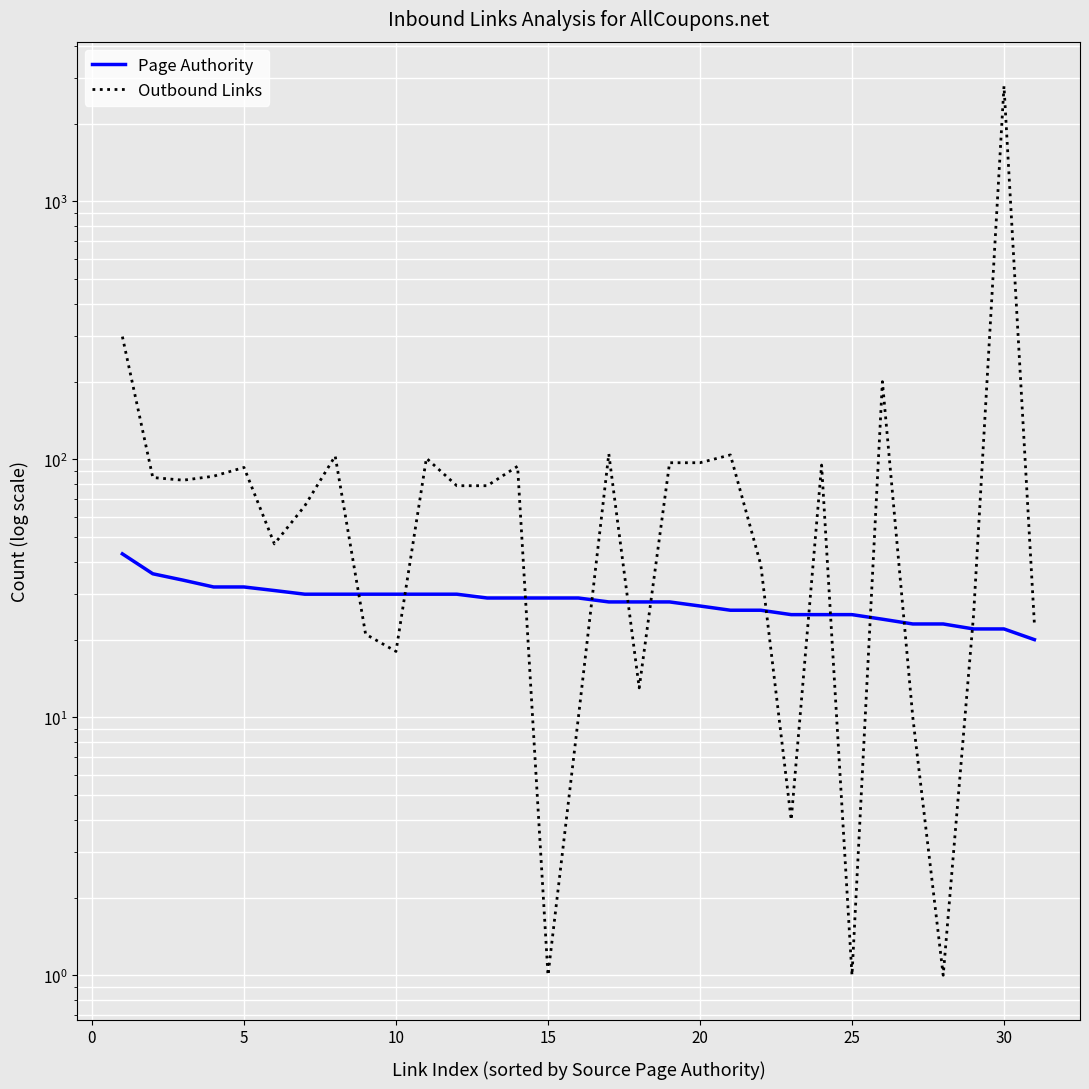

What are all the series names shown in the legend?

Page Authority, Outbound Links